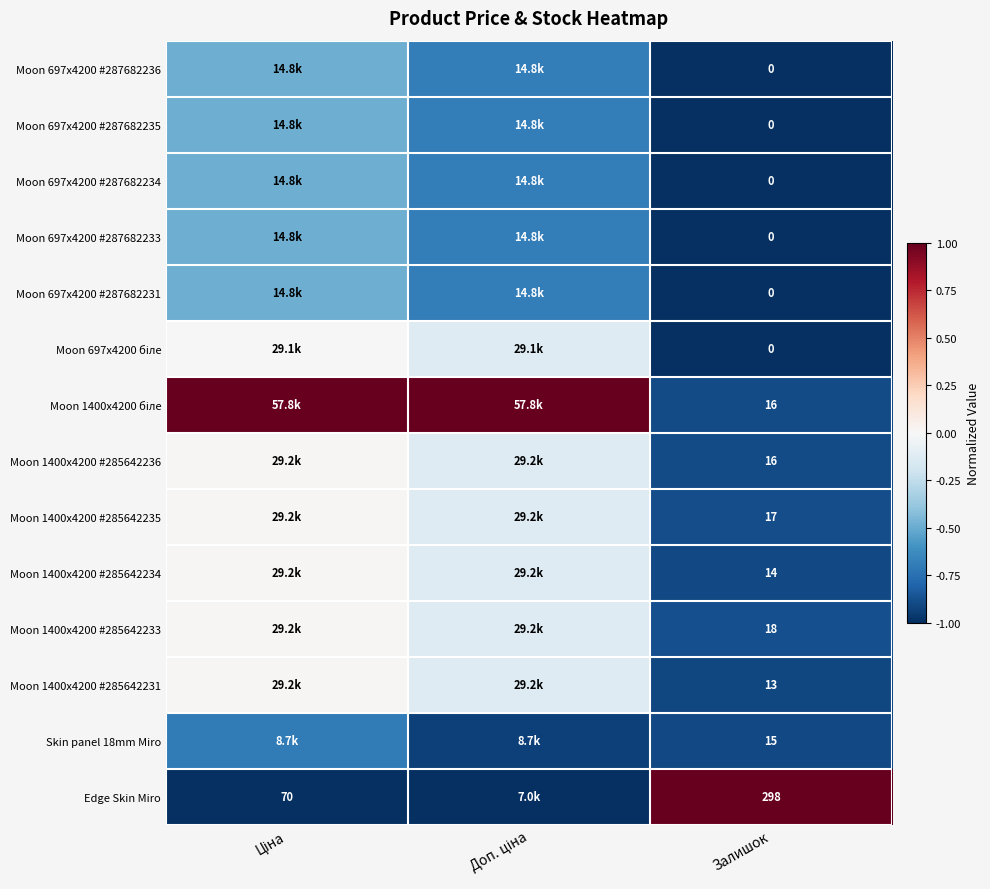

The Moon 697x4200 #287682235 series shows -0.7 at Ціна. True or false?

False